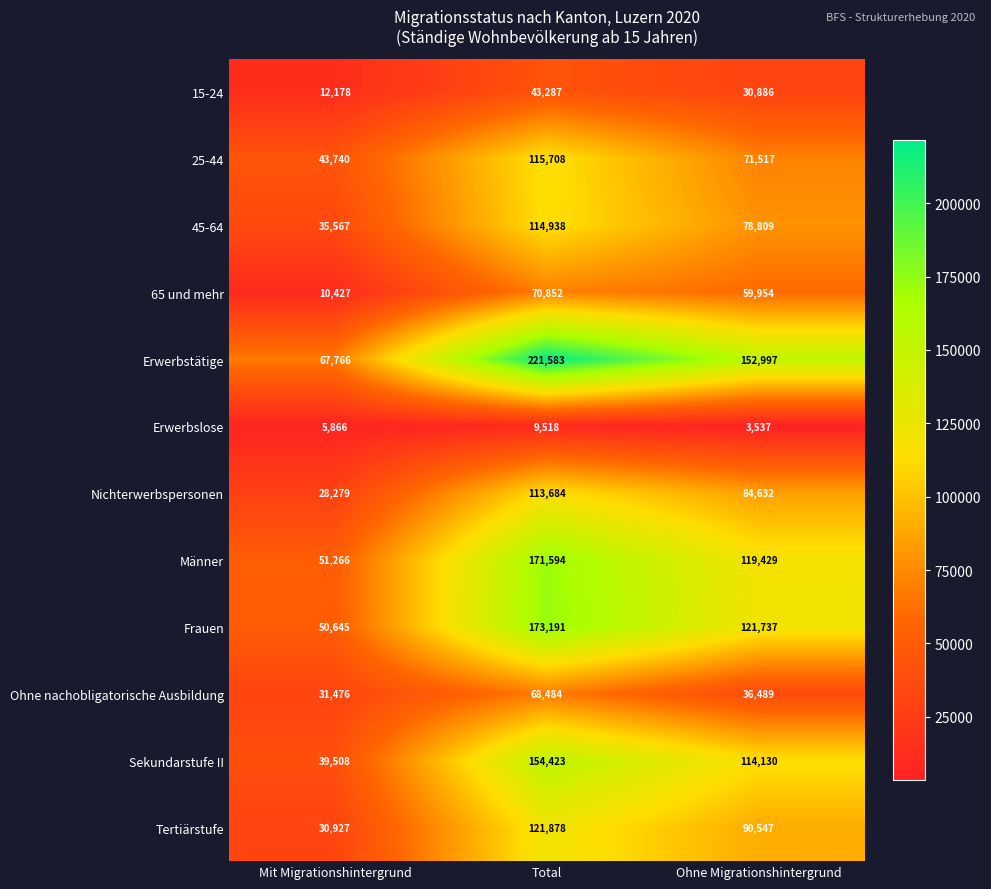

How many categories are shown in the chart?

3